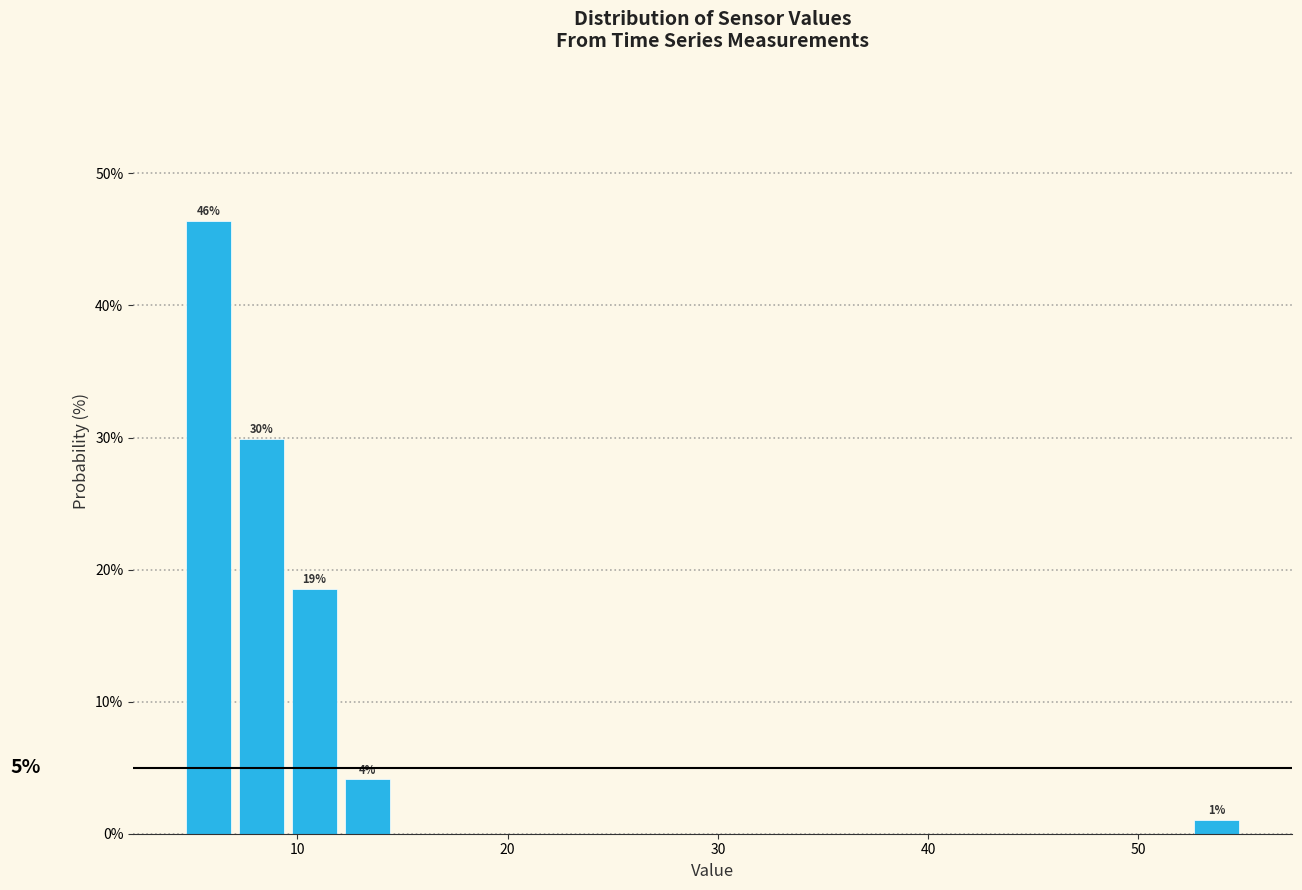

Read against the x-axis, roughly where is the centre of the tallest bar?

6